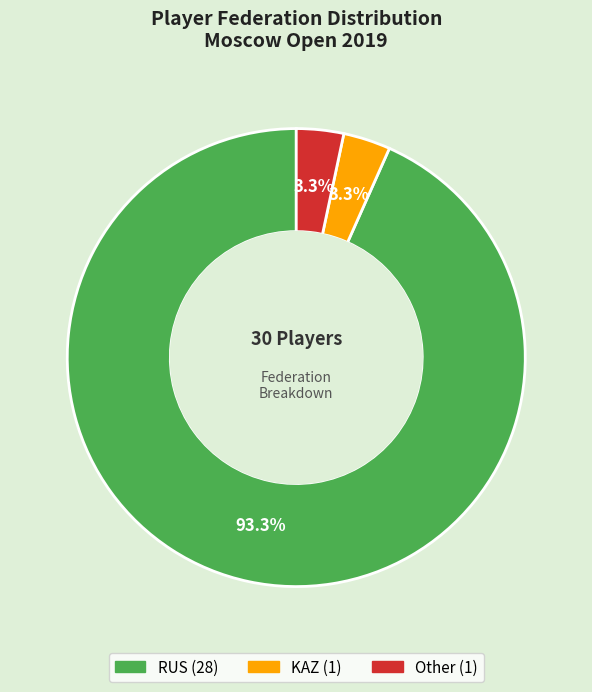

Which category has the biggest portion of the pie?

RUS